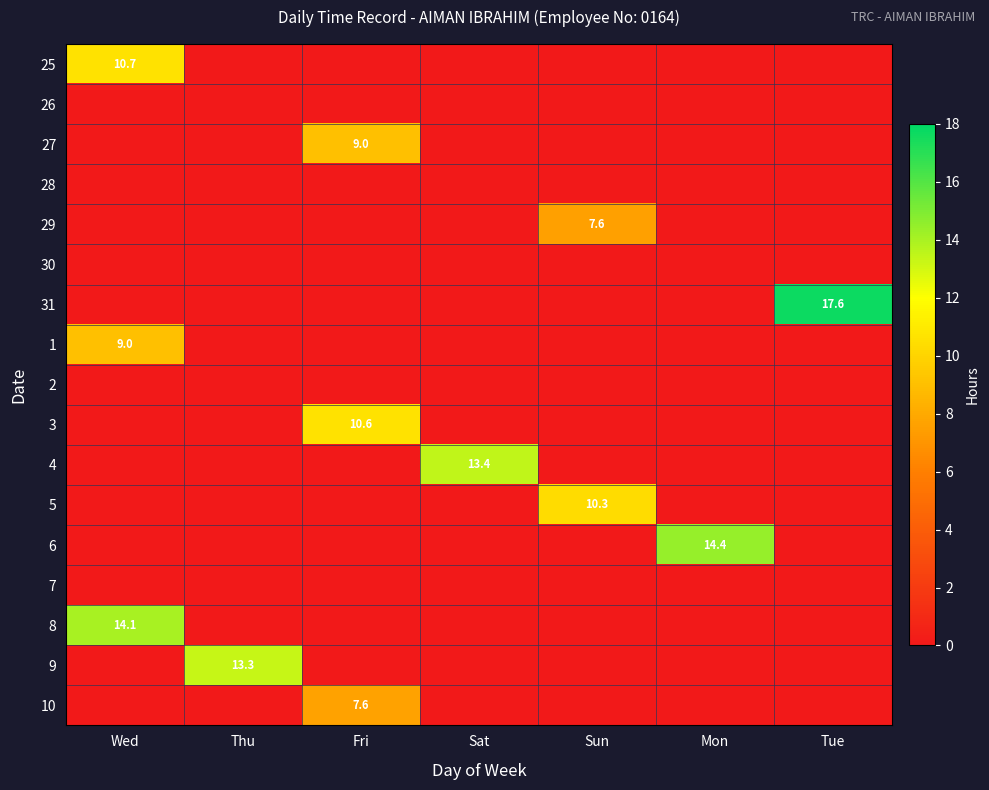

How many values in the 10 series exceed 0?

1